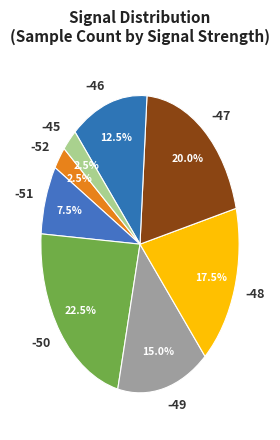

Which category has the biggest portion of the pie?

-50